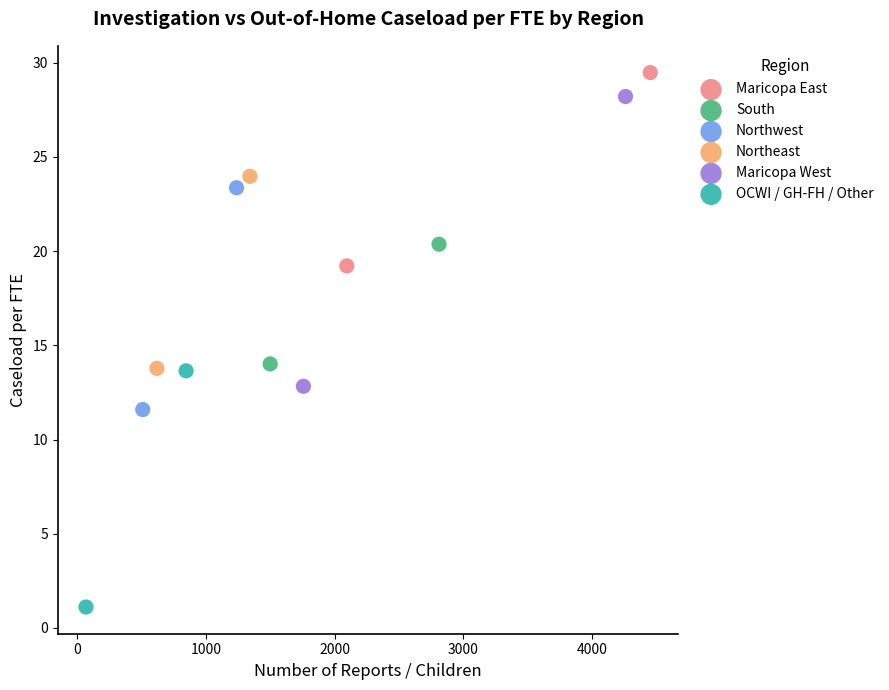

Which series contains the lowest Y value?

OCWI / GH-FH / Other